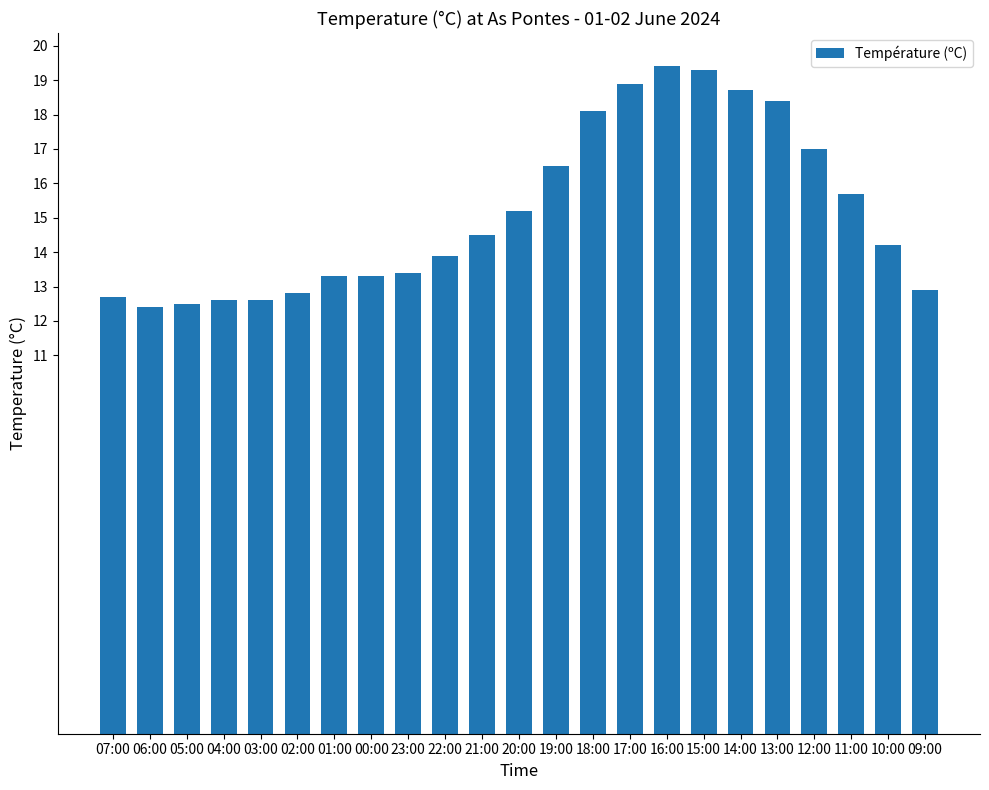

What is the minimum value shown in the chart?

12.4